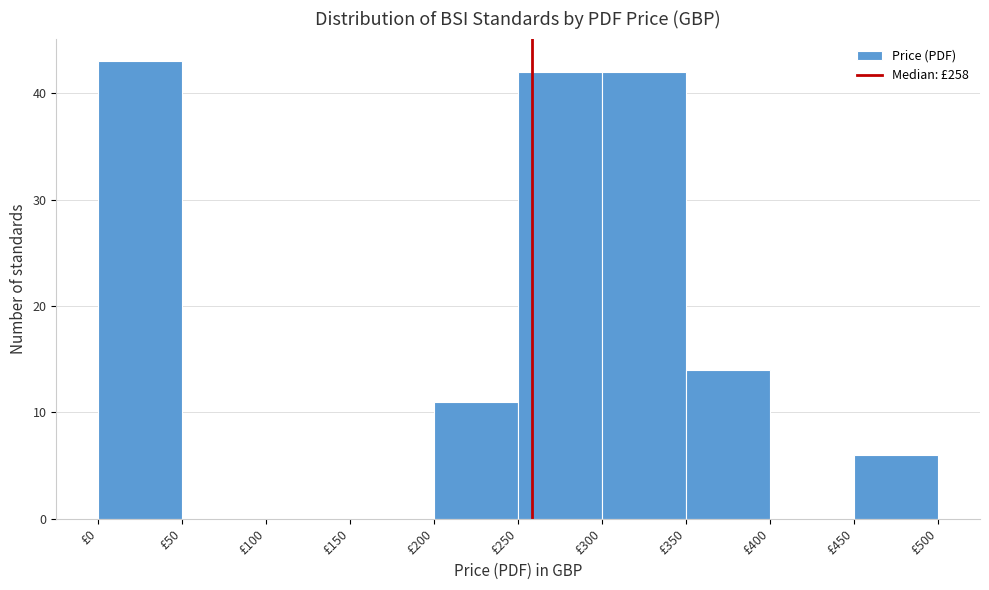

What is the height of the bar covering 250 to 300 on the x-axis? The values are not printed on the chart, so give them approximately, as read against the axis.

42